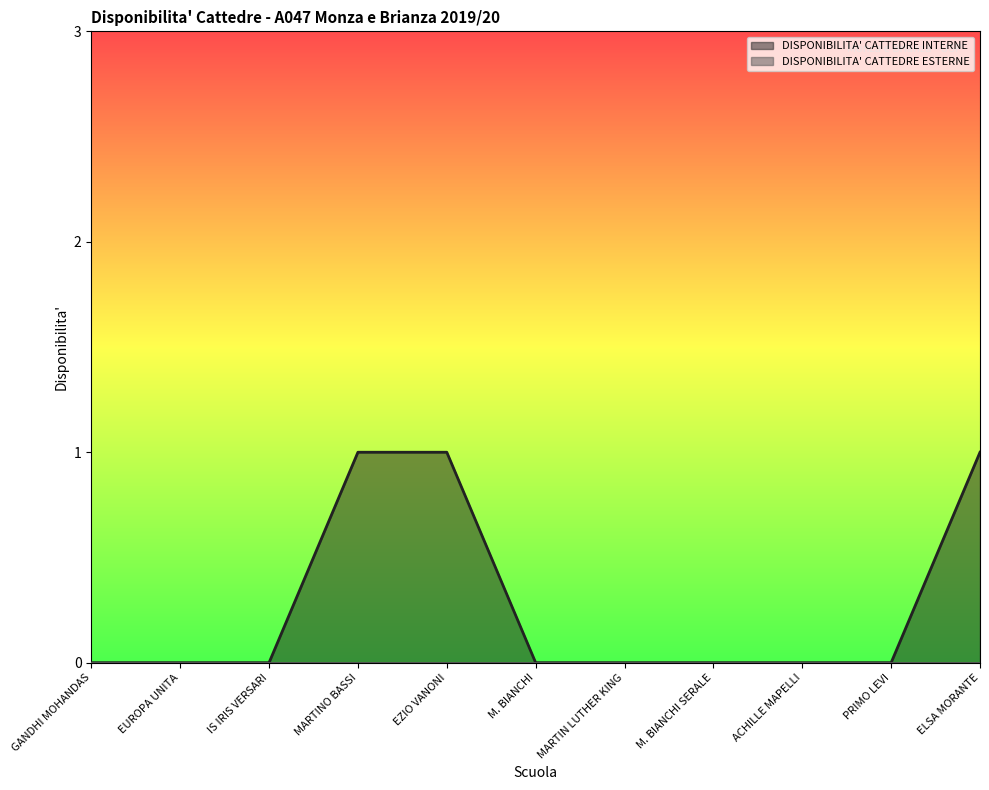

True or false: the data shows 0 at IS IRIS VERSARI.

True